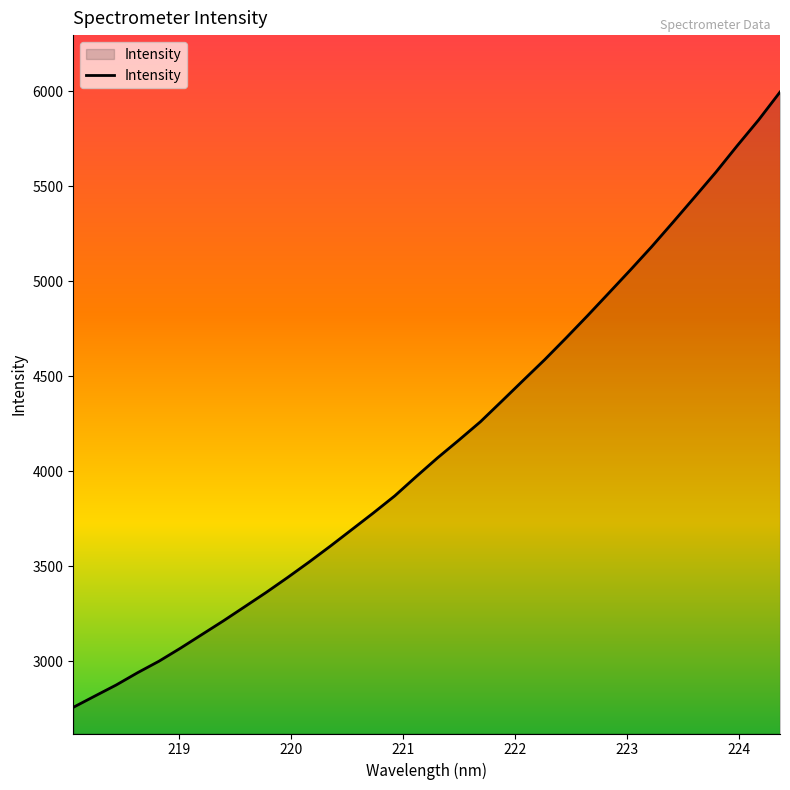

What is the greatest value displayed?

5996.7